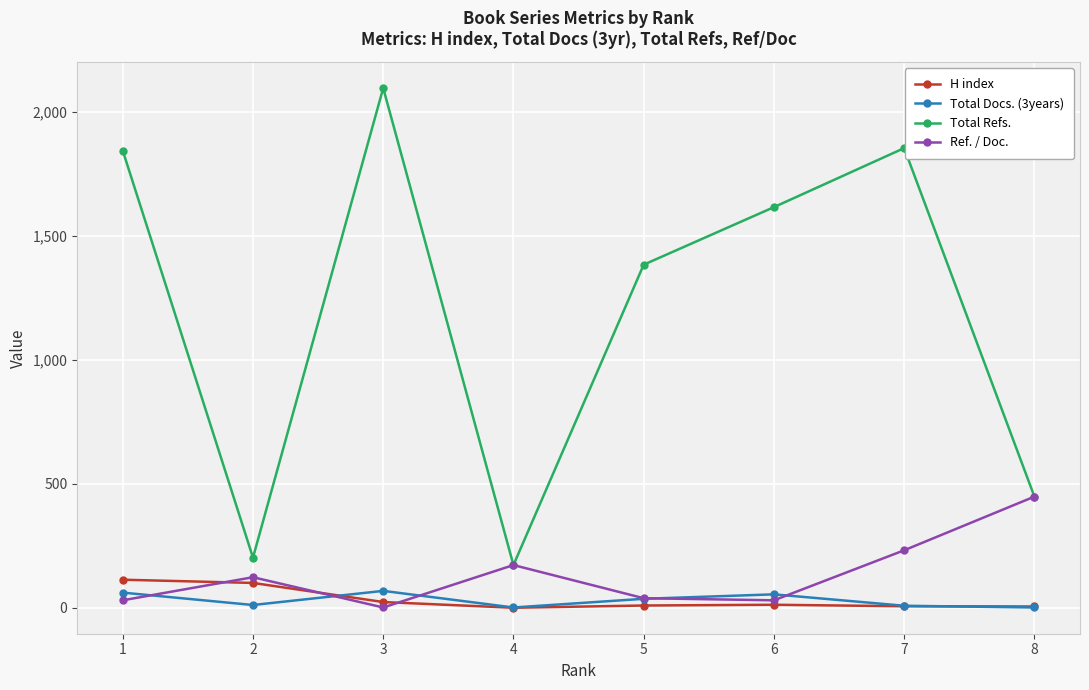

How many lines are shown in the chart?

4